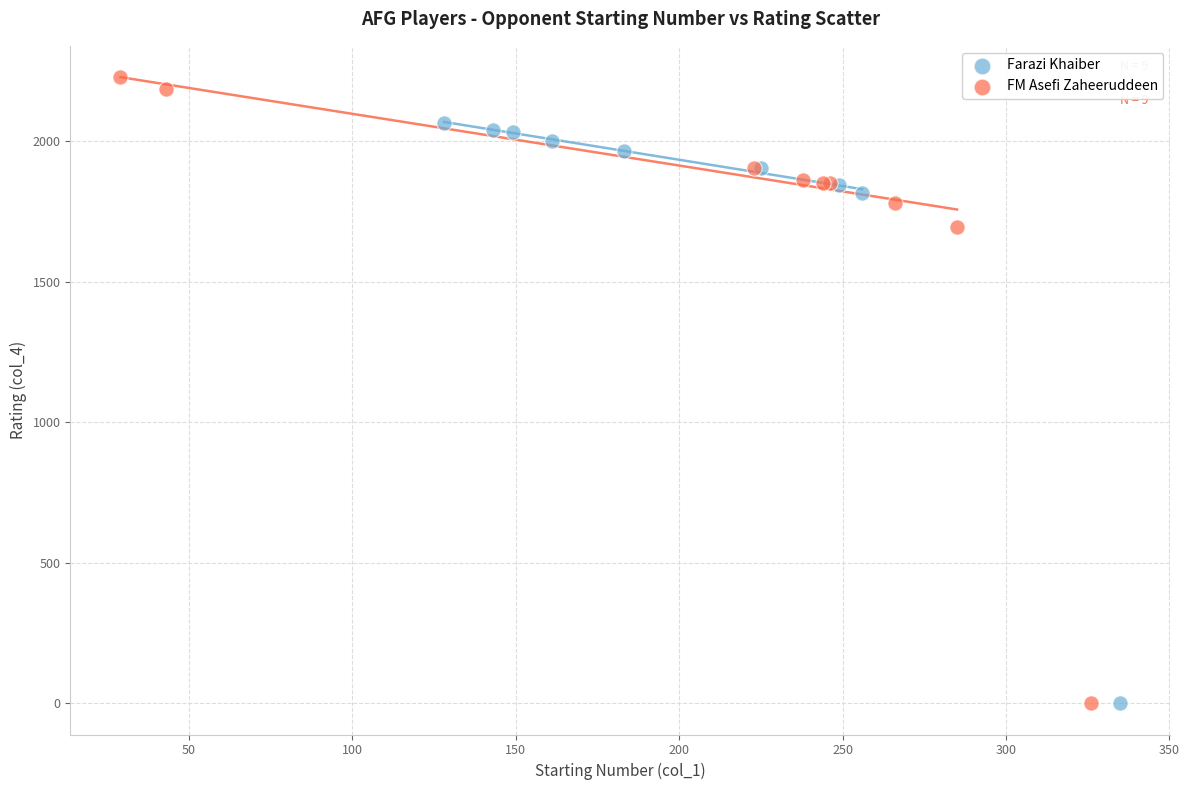

Which series reaches the maximum Y coordinate?

FM Asefi Zaheeruddeen